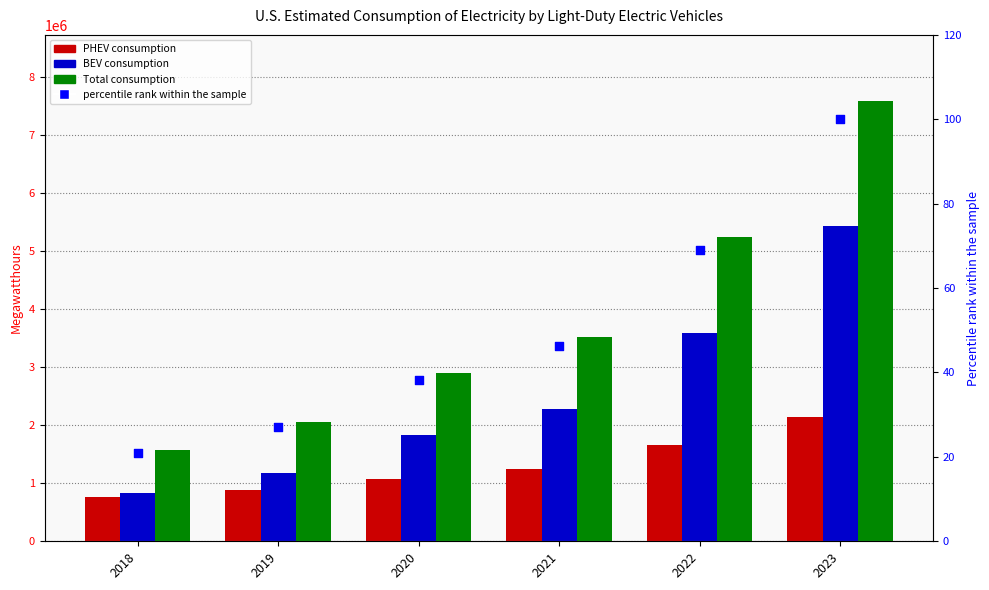

Which series has the largest total across all categories?

Total